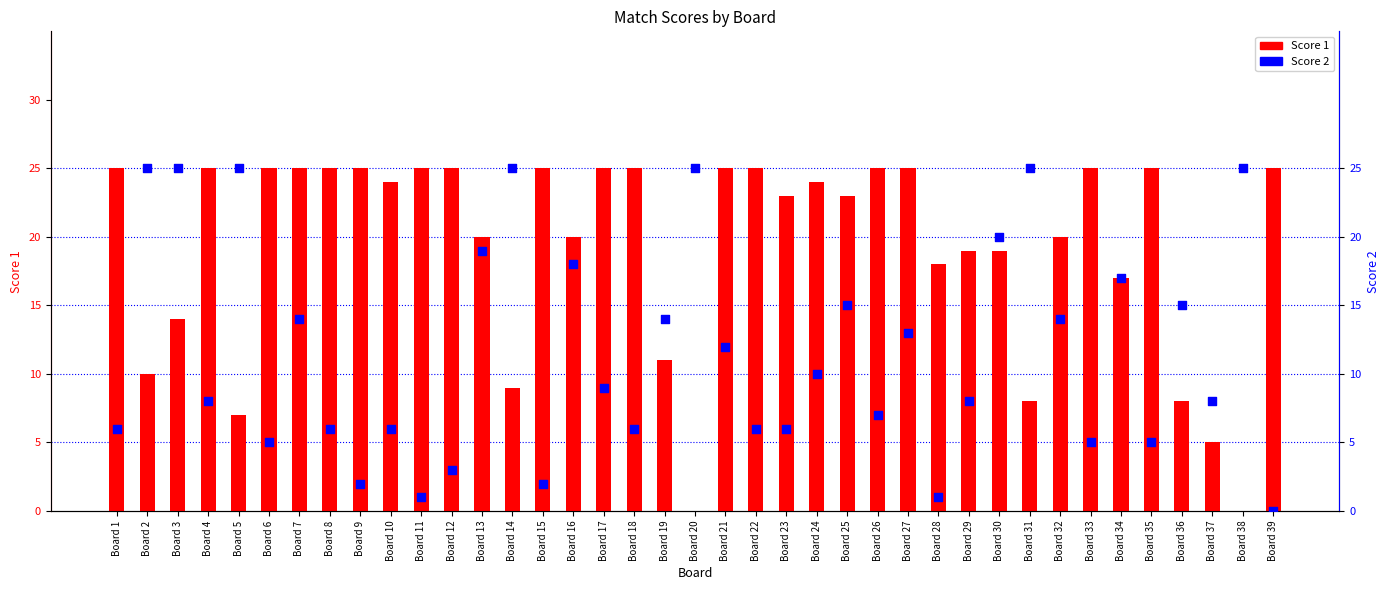

Which series has the largest total across all categories?

Score 1